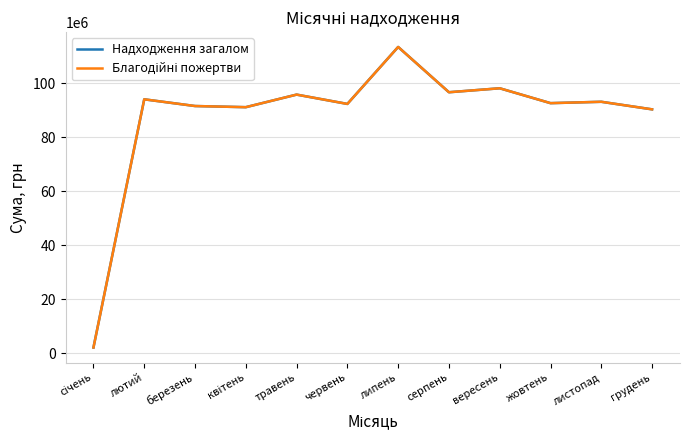

What is the spread (max minus min) of values at вересень?

19.7